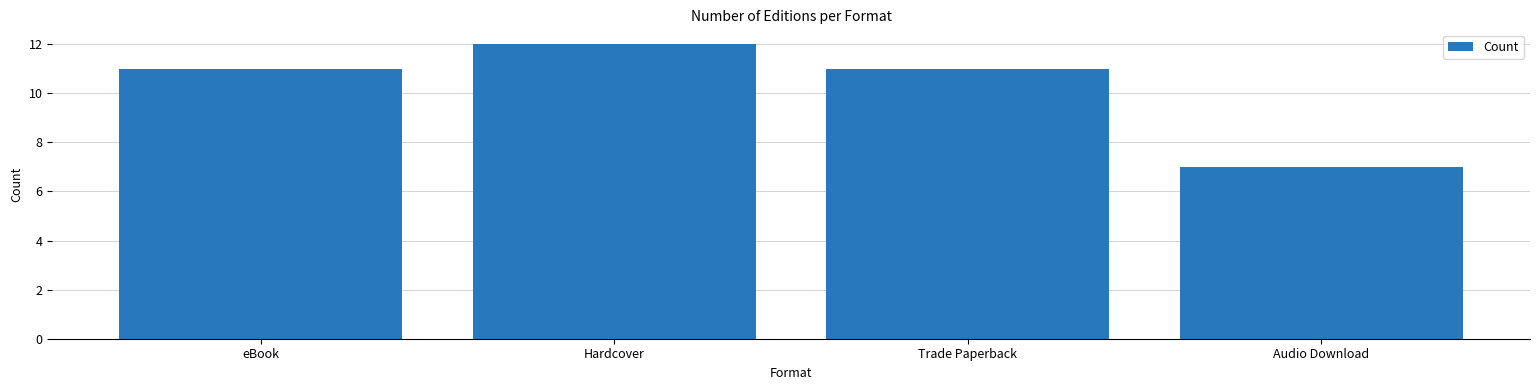

The chart shows a value of 11 at eBook. True or false?

True